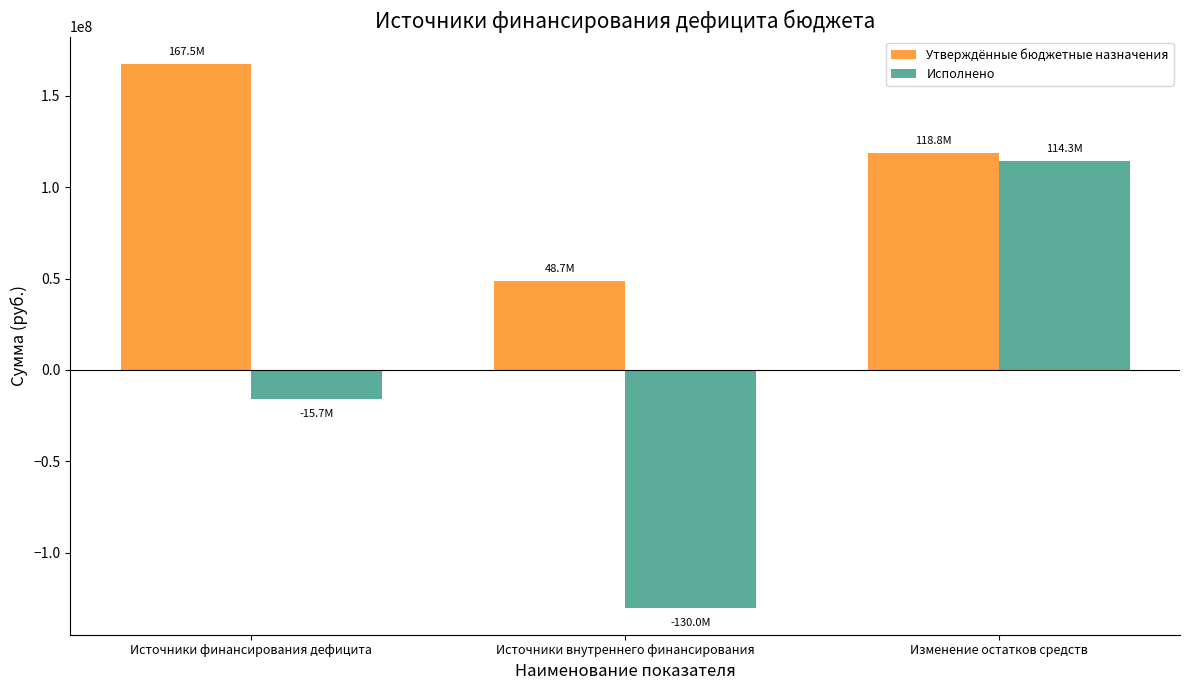

What is the total value across all series at Источники внутреннего финансирования?

-81380425.3